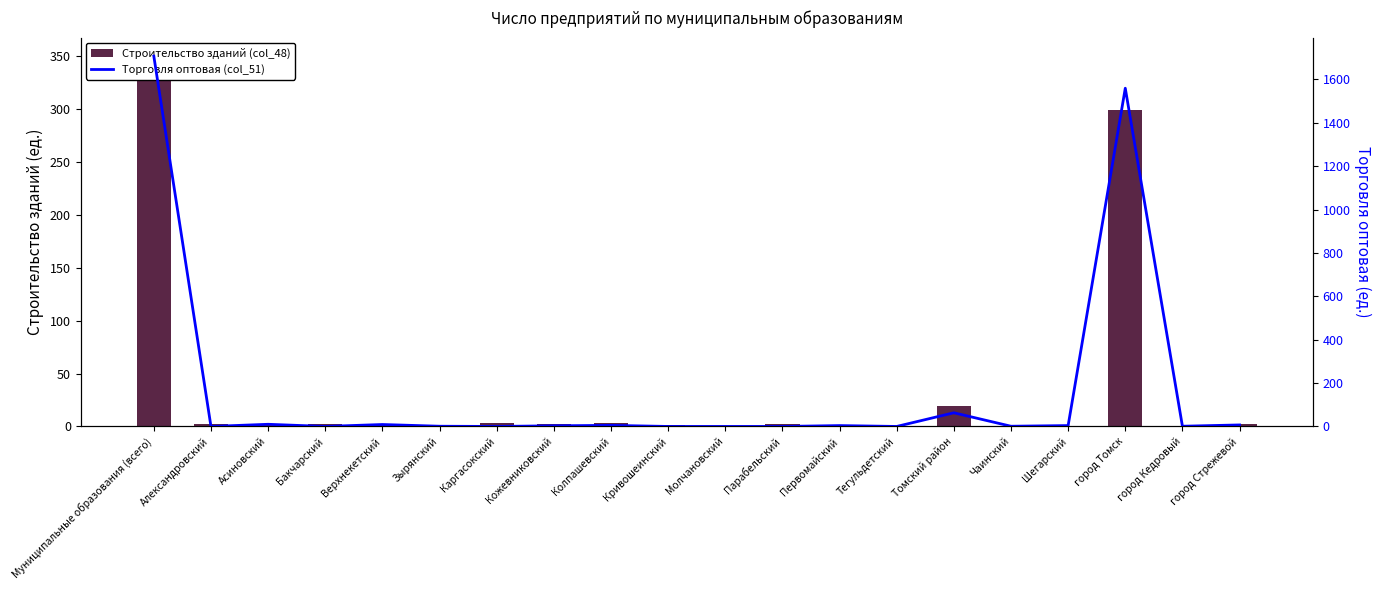

Which series has the largest range (max minus min)?

Торговля оптовая (col_51)